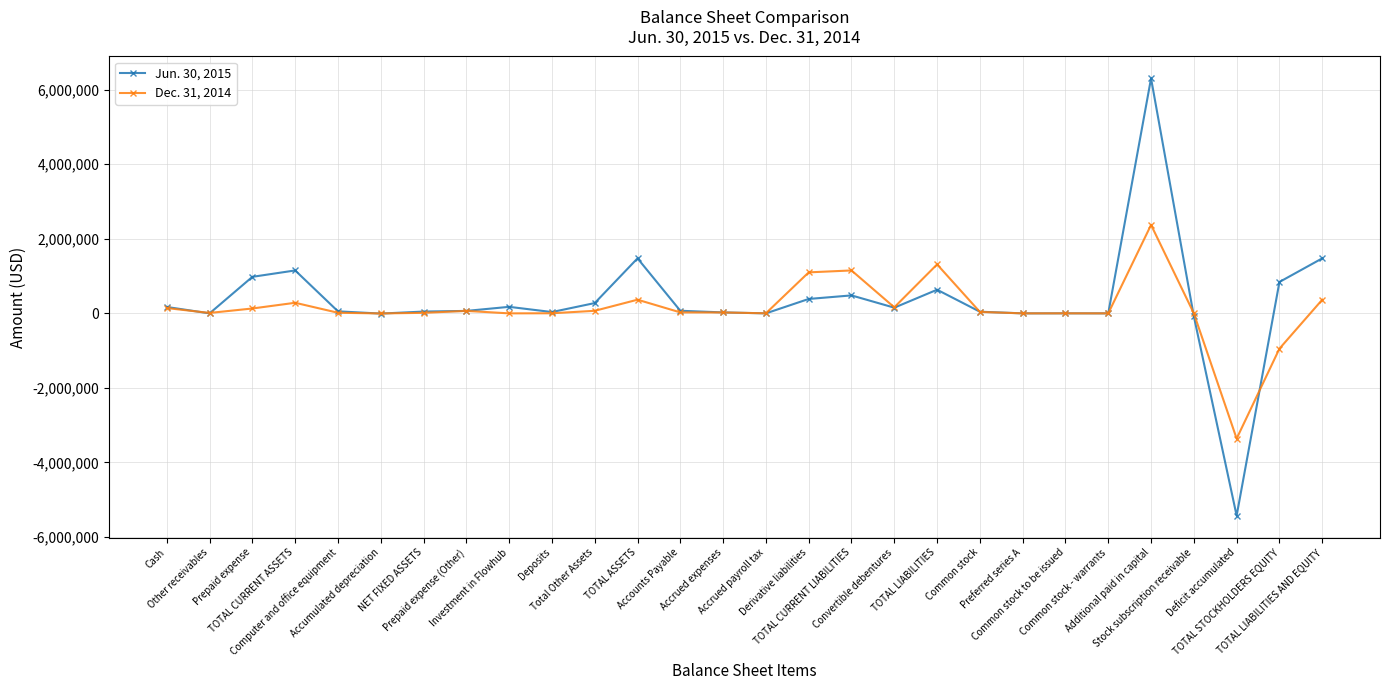

True or false: Jun. 30, 2015 and Dec. 31, 2014 intersect in this chart.

True